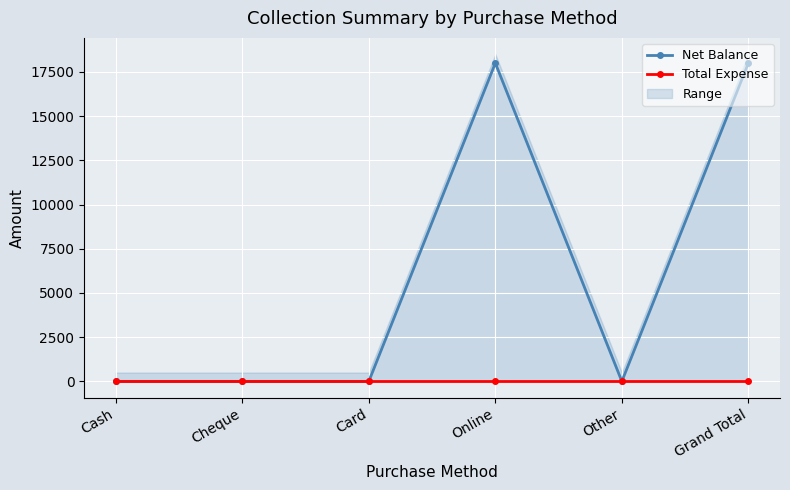

How many interior local peaks does the Net Balance series have?

1